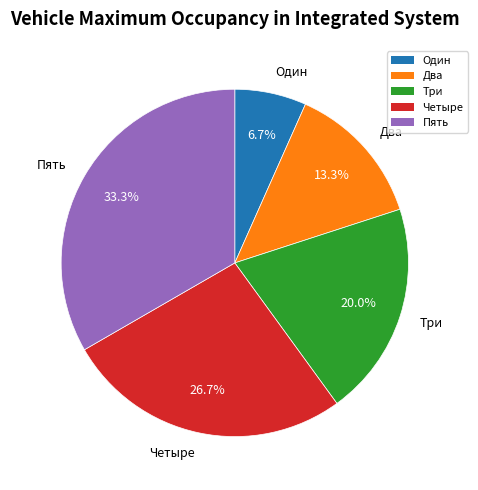

Is Два the majority of the pie?

No